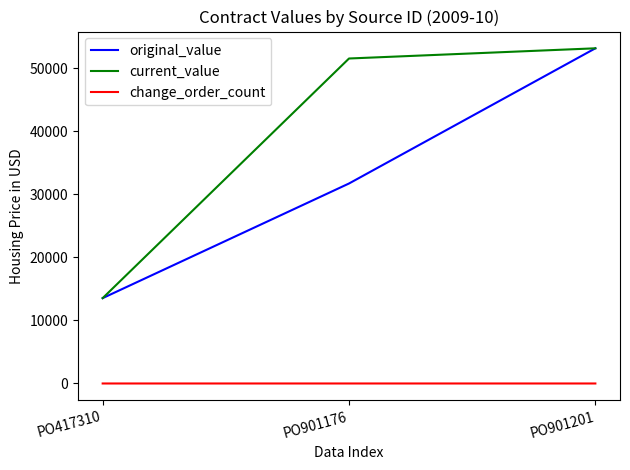

Where is current_value nearest to the value 33341?

PO901176